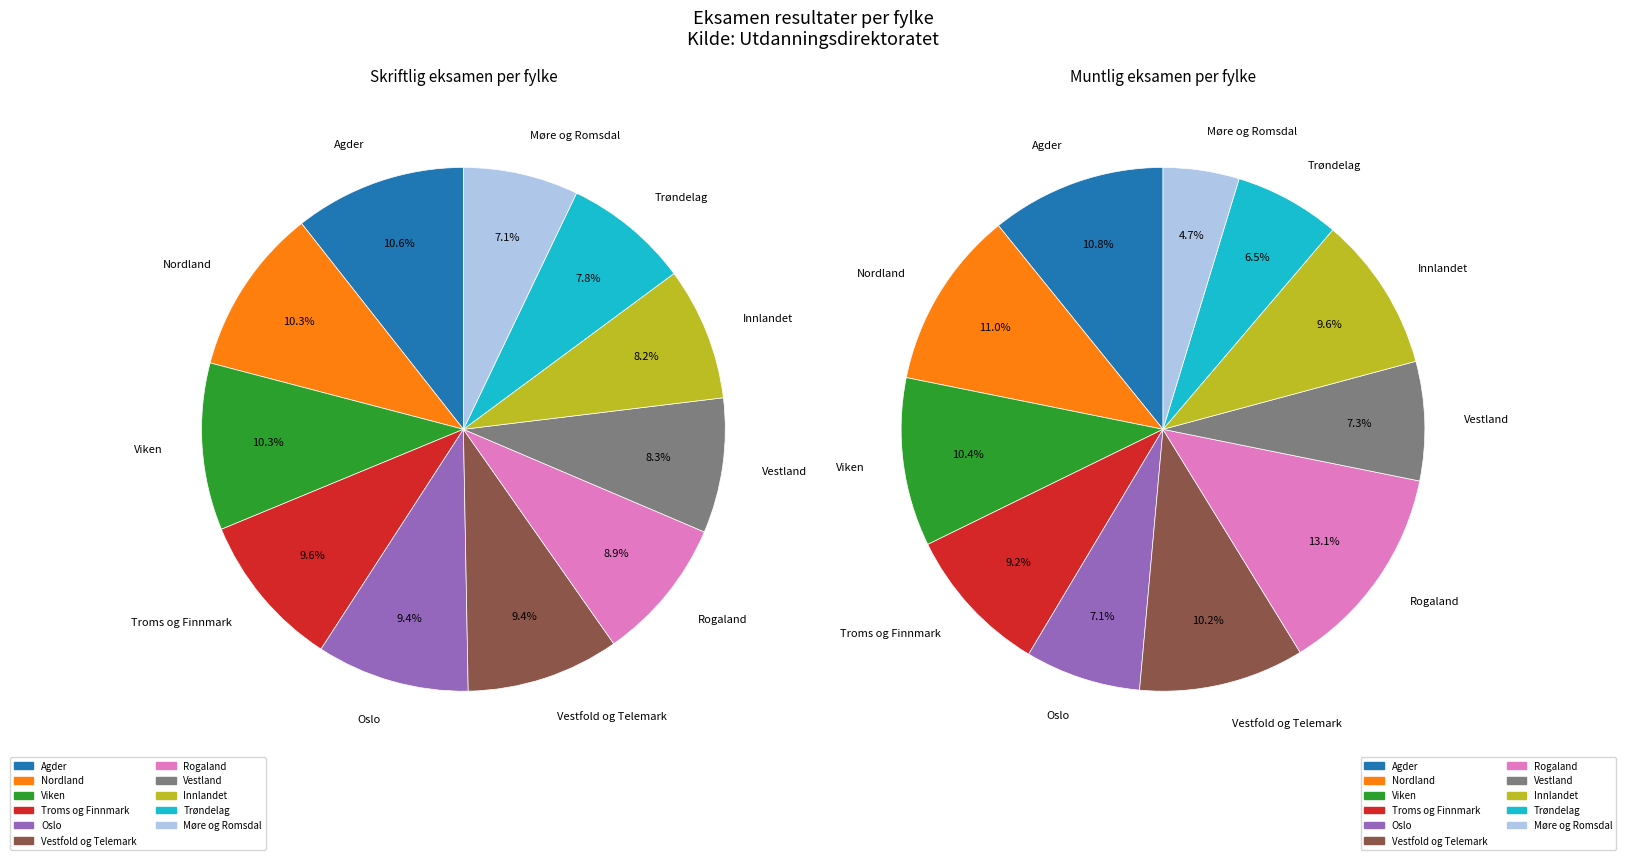

How many slices are in this pie chart?

11